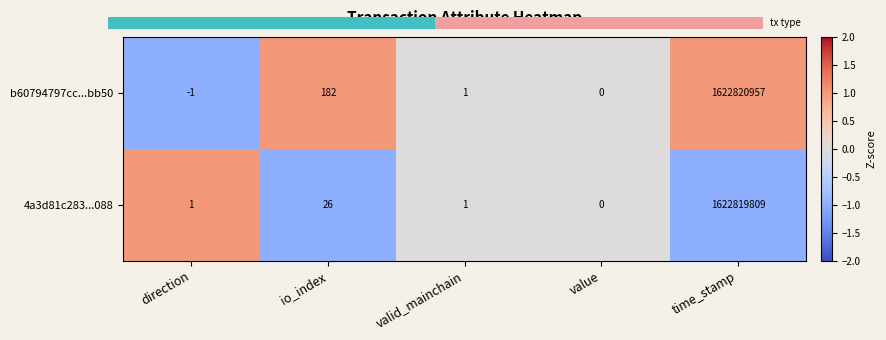

Is it true that b60794797cc...bb50 equals 2 at time_stamp?

False